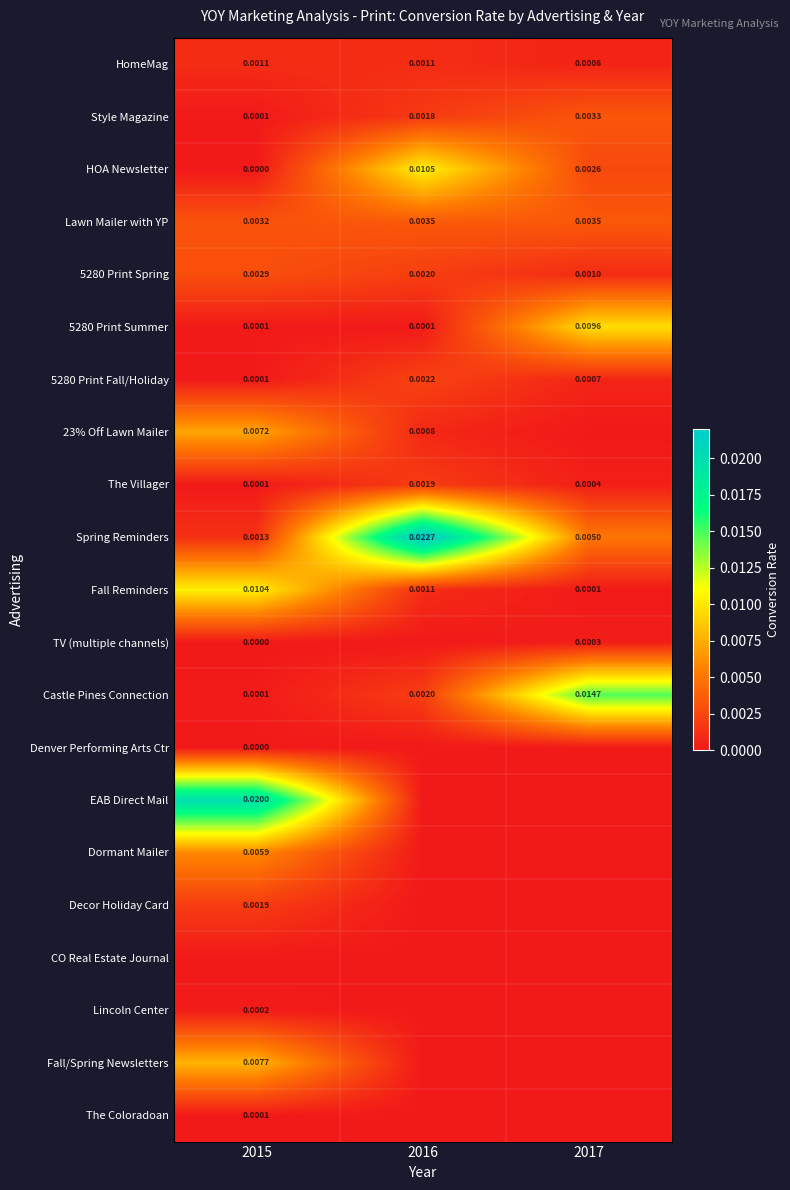

At how many categories does at least one series exceed 0?

3